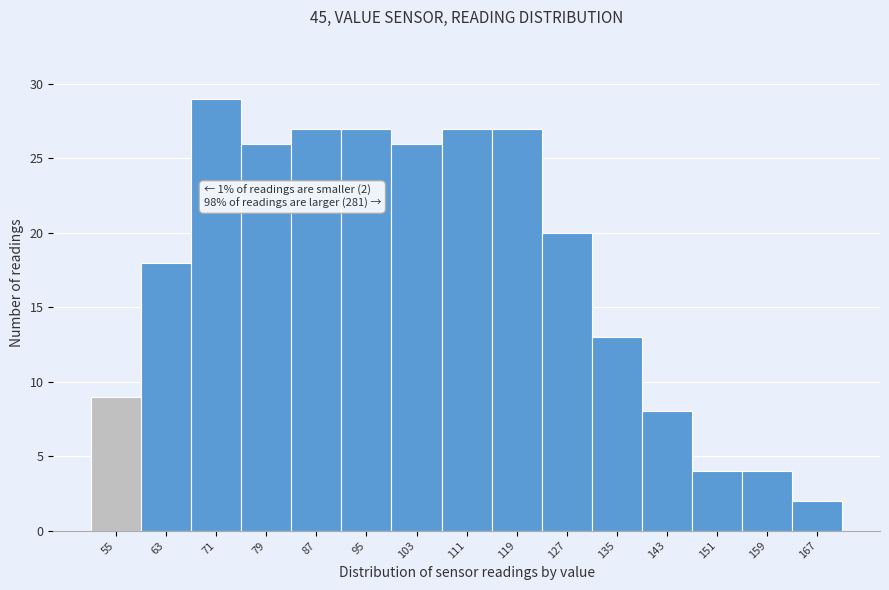

Reading left to right, extract all data points from this chart.

9	18	29	26	27	27	26	27	27	20	13	8	4	4	2